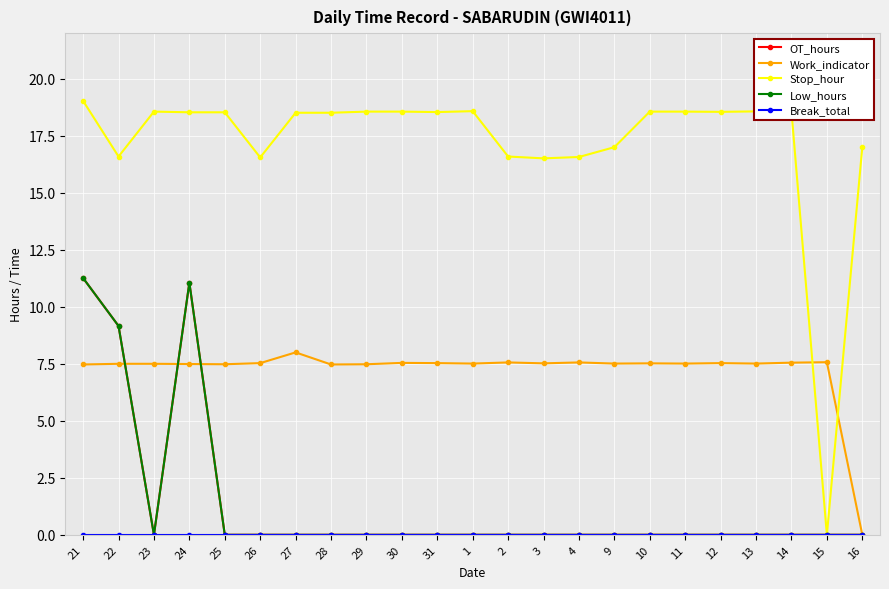

Does the chart have visible grid lines?

Yes